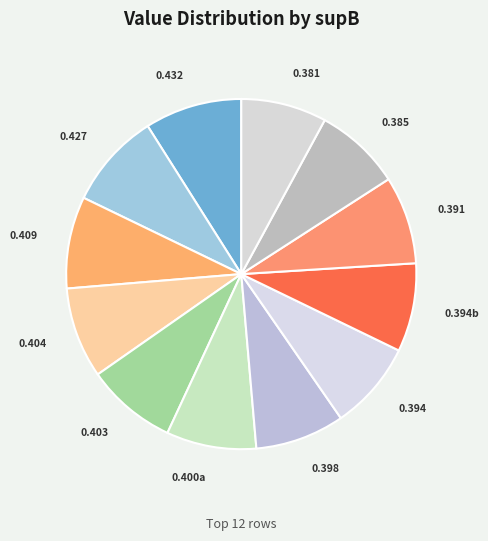

Is the sum of 0.398 and 0.391 greater than half?

No